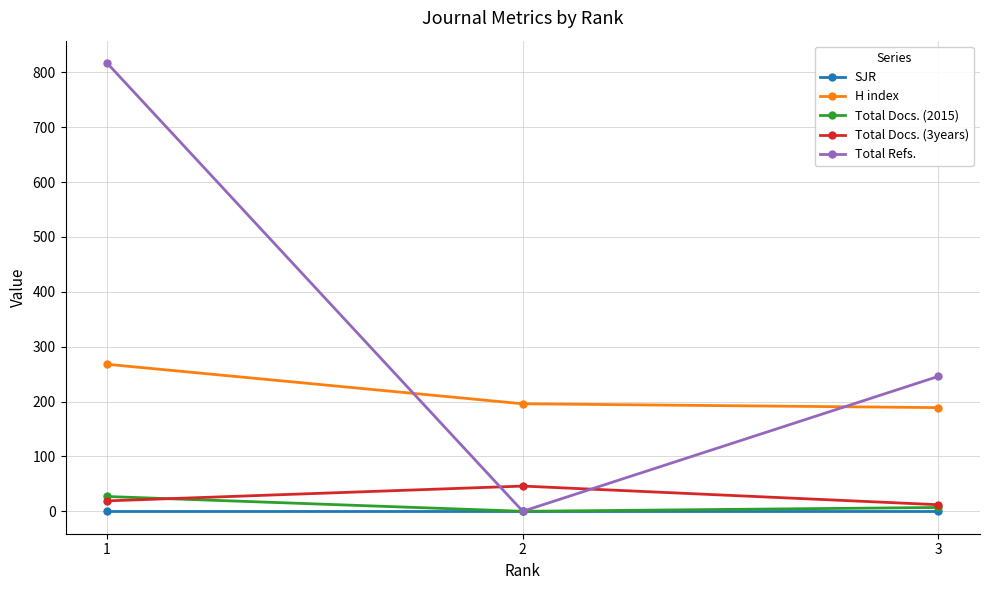

Which series has the widest spread of values?

Total Refs.